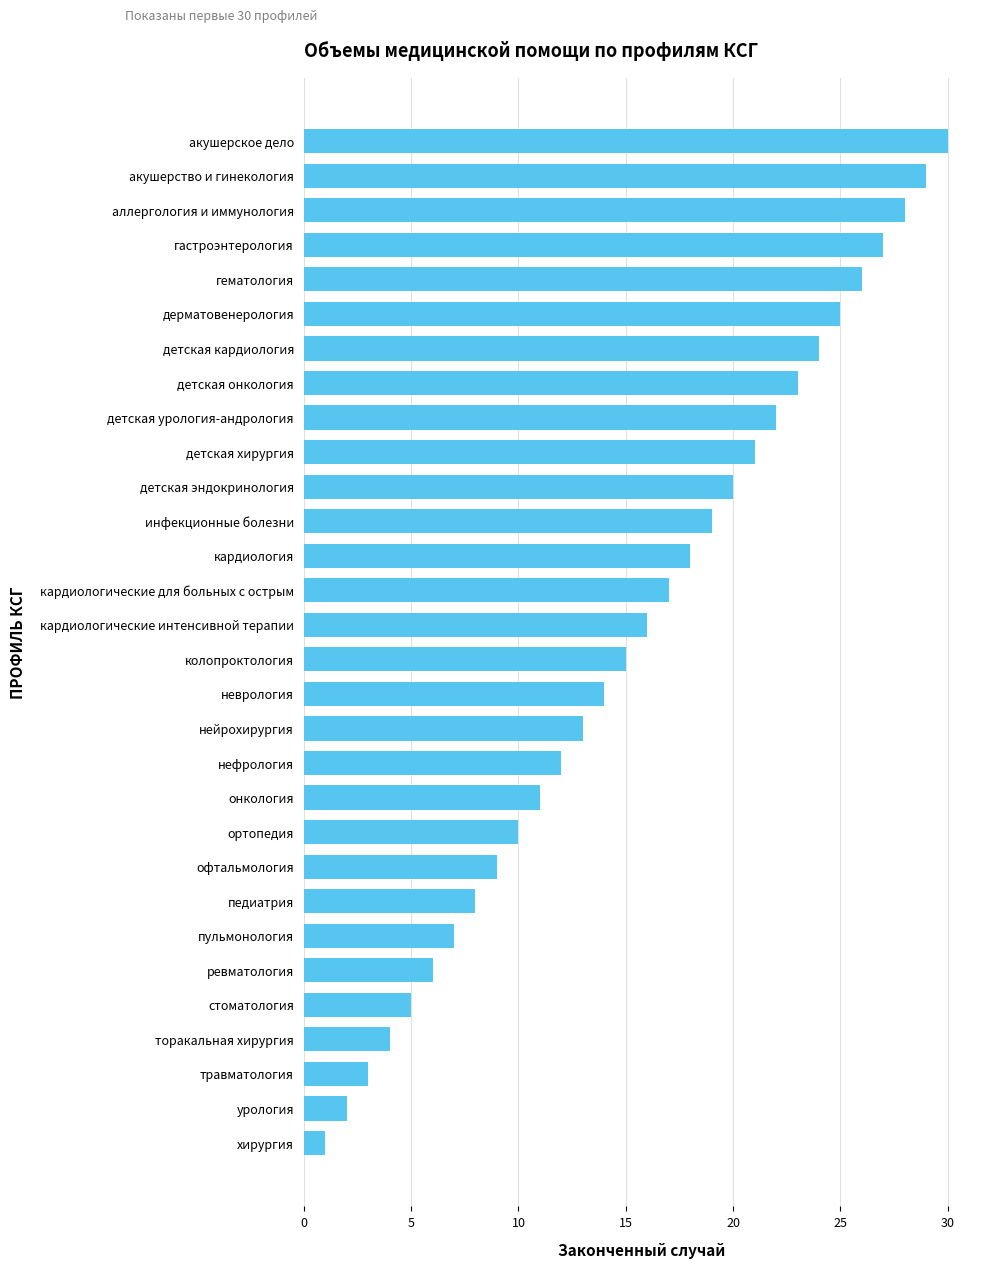

What is the ratio of the value at акушерское дело to the value at неврология?

2.1